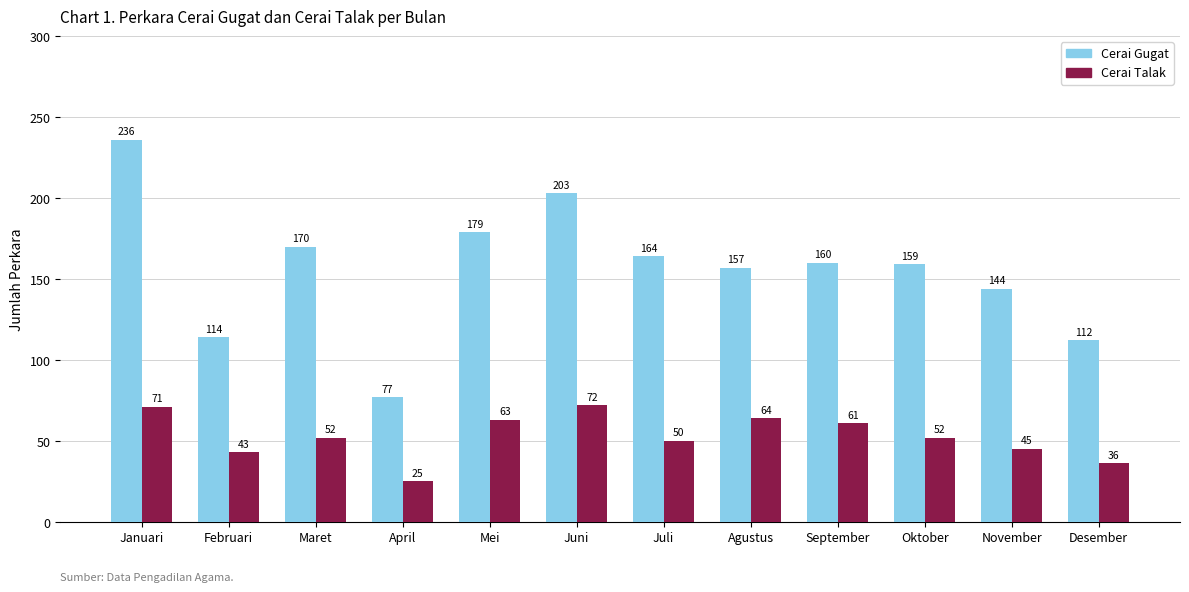

How many groups of bars are there?

12